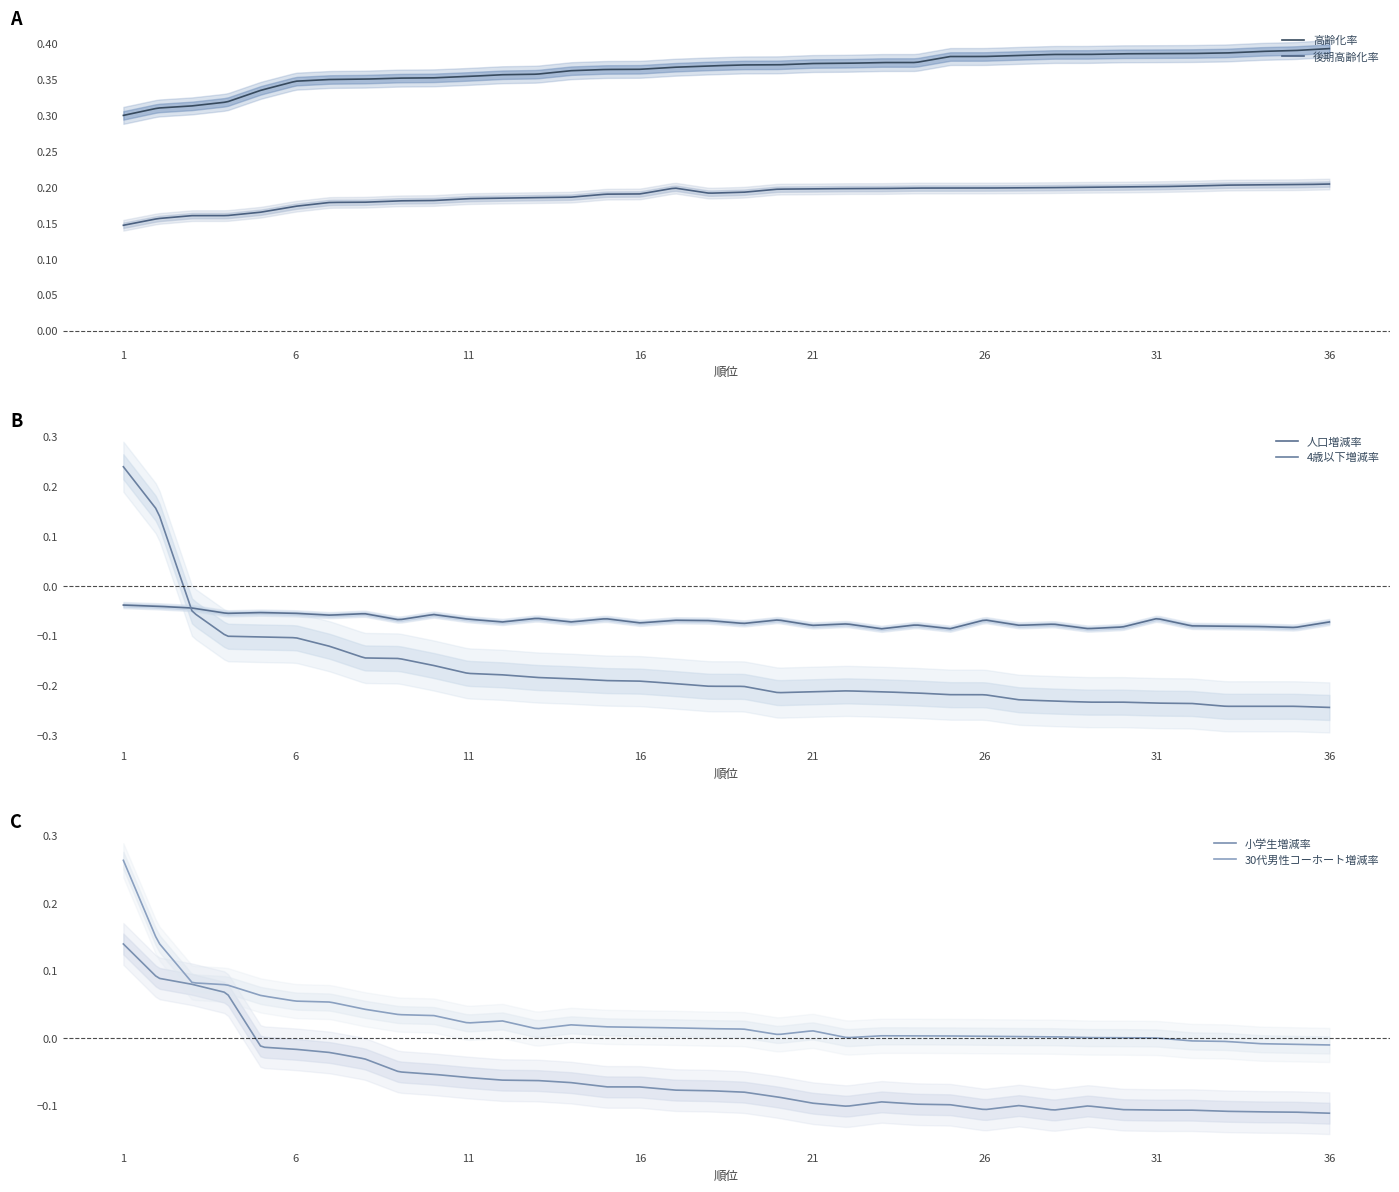

Is the value of 4歳以下増減率 at 21 greater than the value of 30代男性コーホート増減率 at 33?

No